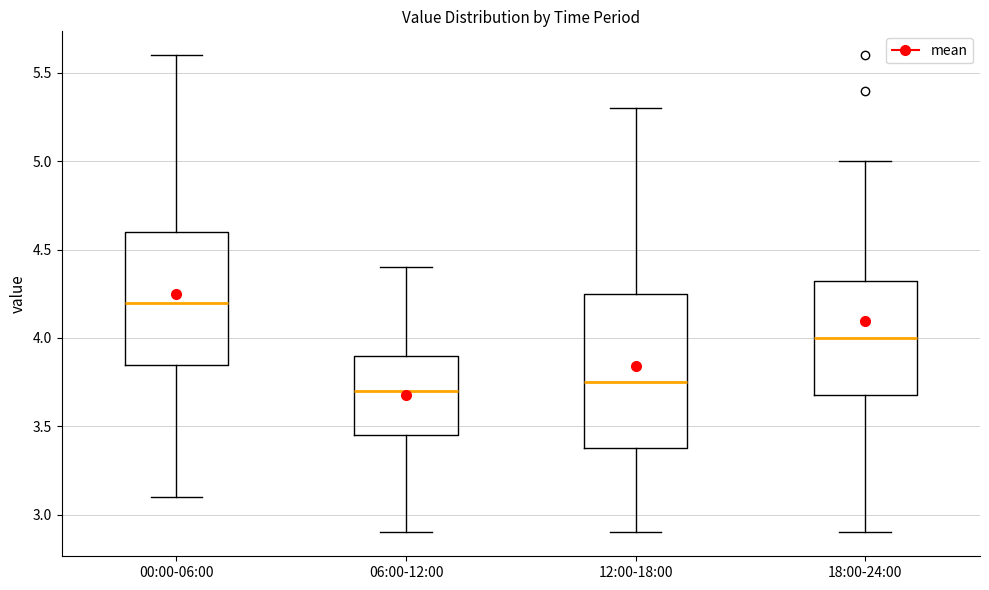

Where is the upper edge of the box for 06:00-12:00 on the y-axis? The values are not printed on the chart, so give them approximately, as read against the axis.

3.90